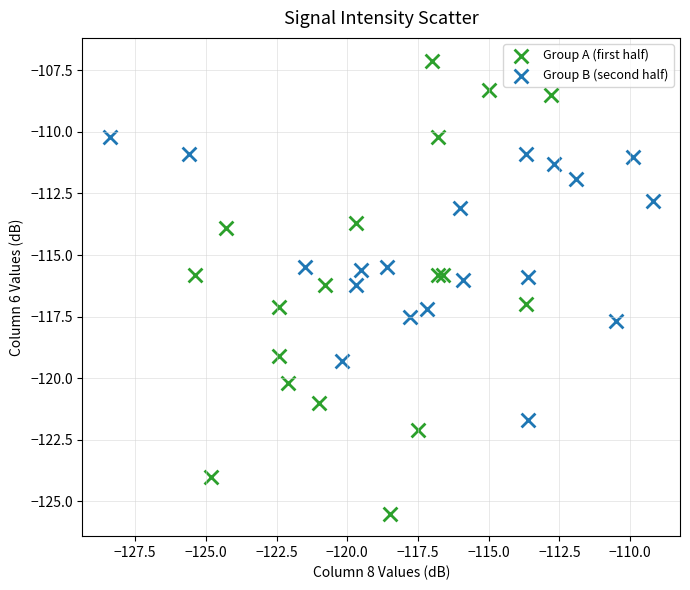

What are all the series names shown in the legend?

Group A (first half), Group B (second half)